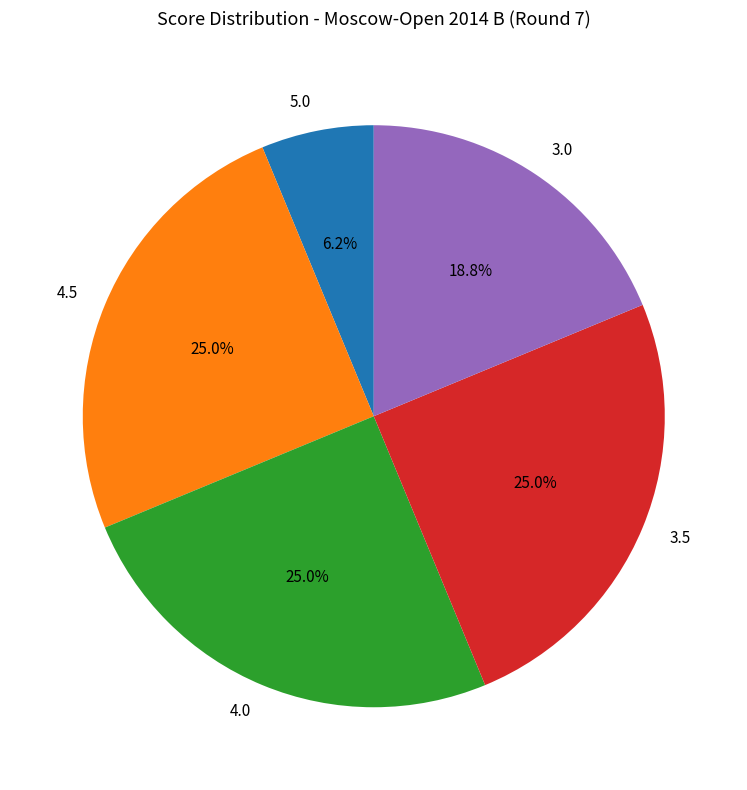

Is there a majority slice in this chart?

No